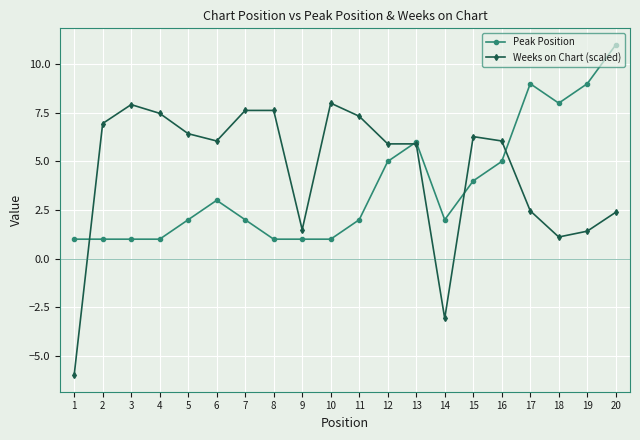

How many intersections are there between Weeks on Chart (scaled) and Peak Position?

4